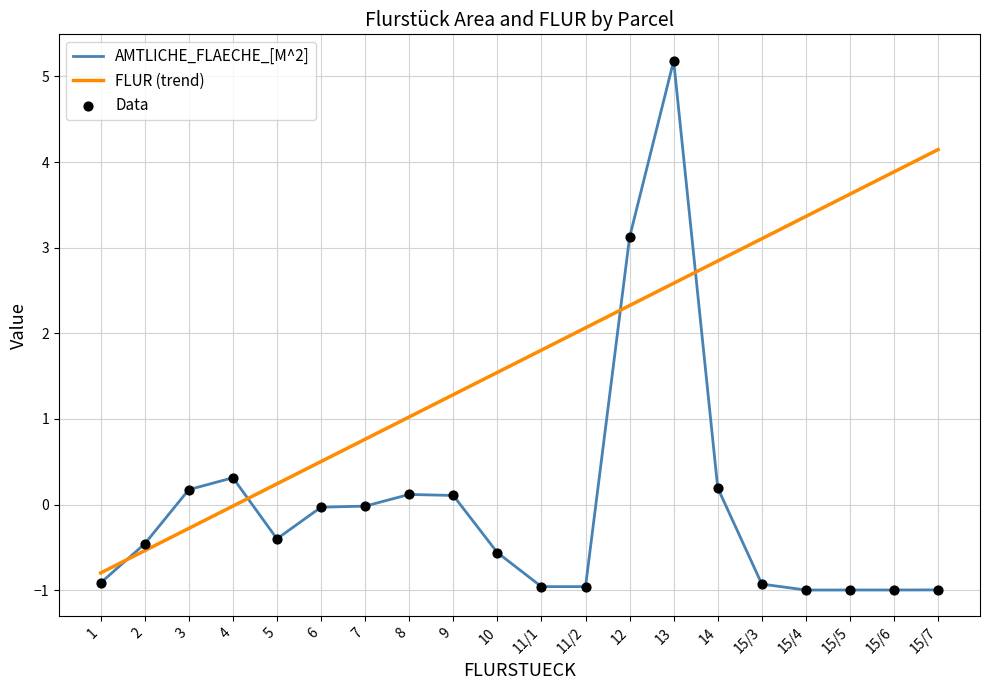

What is the total value across all series at 11/2?

1.1